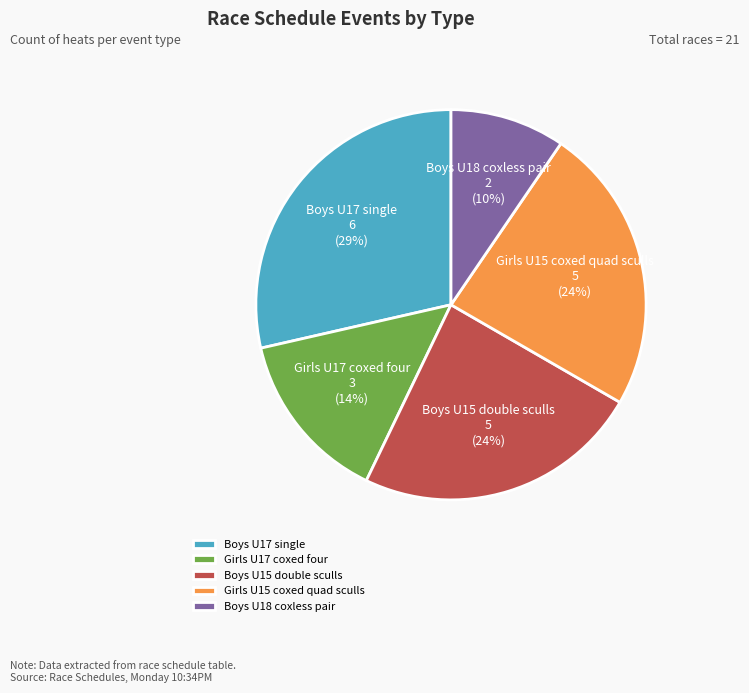

True or false: Girls U15 coxed quad sculls accounts for 24% of the total.

True